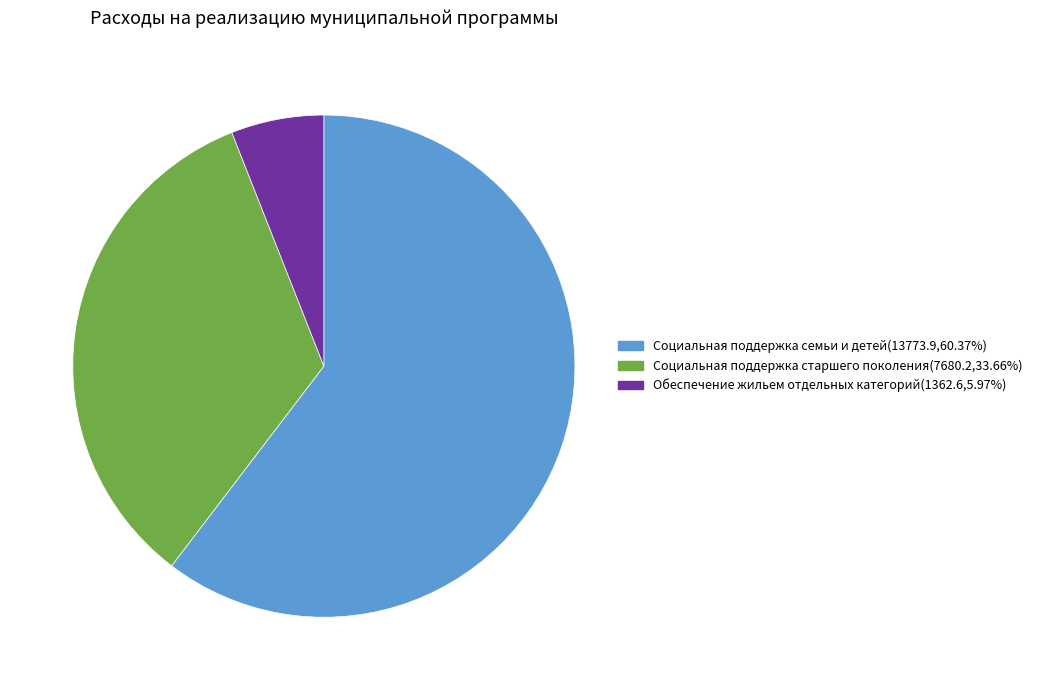

Count the number of slices in the pie.

3